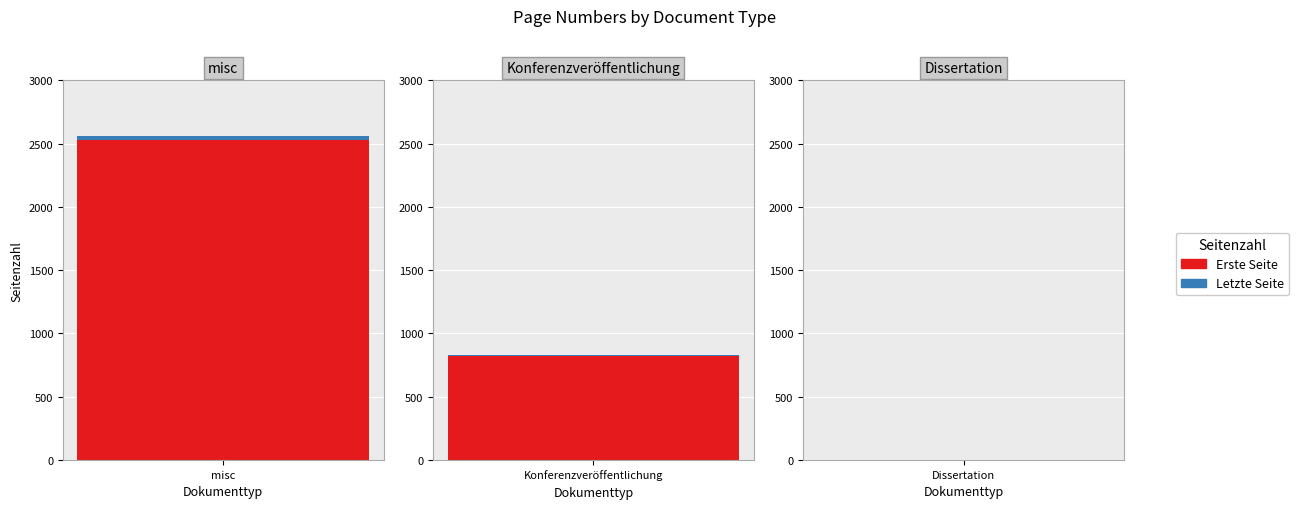

Does the chart contain any negative values?

No